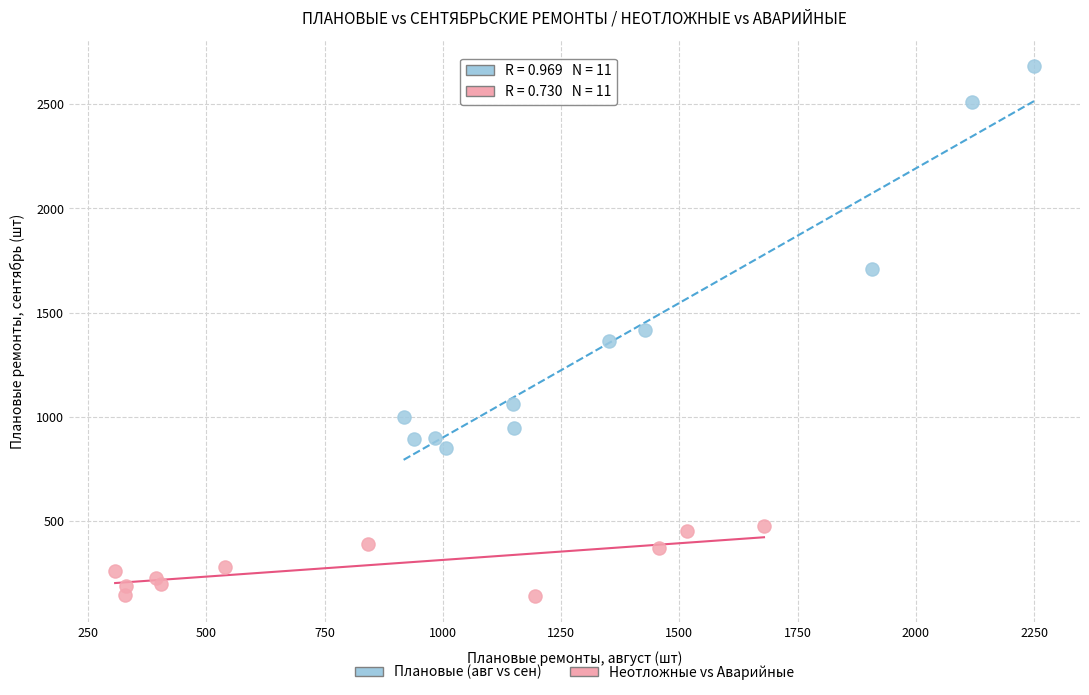

Which series reaches the maximum Y coordinate?

Плановые (авг vs сен)